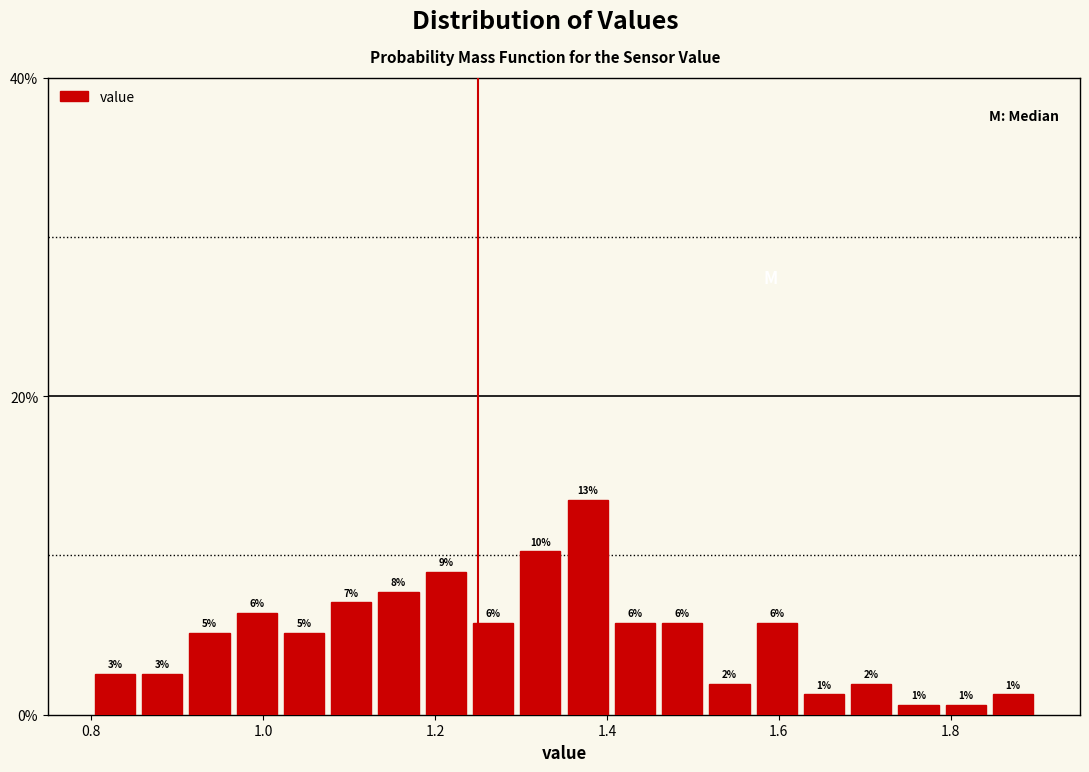

Read against the x-axis, roughly where is the centre of the tallest bar?

1.38